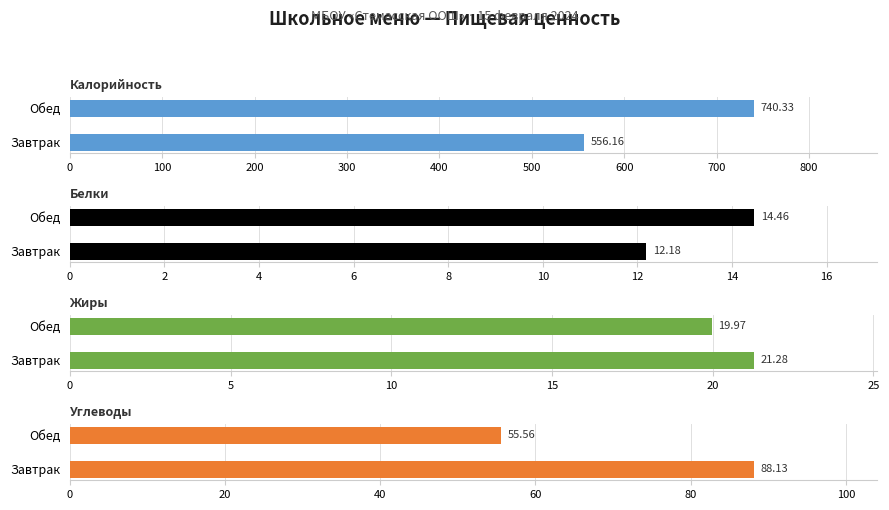

True or false: Белки has a value of 12.2 at Завтрак.

True